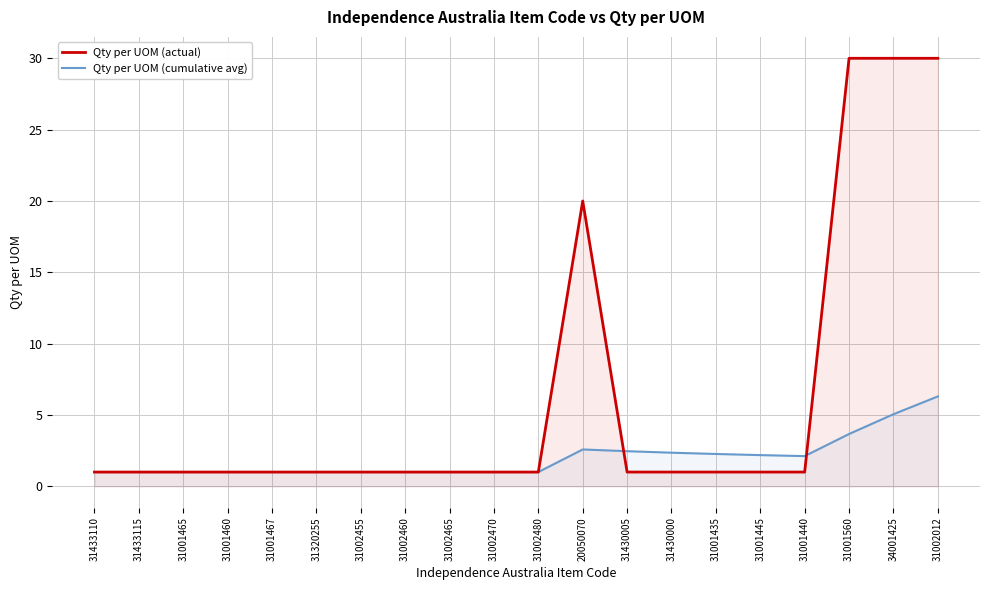

What are all the series names shown in the legend?

Qty per UOM (actual), Qty per UOM (cumulative avg)